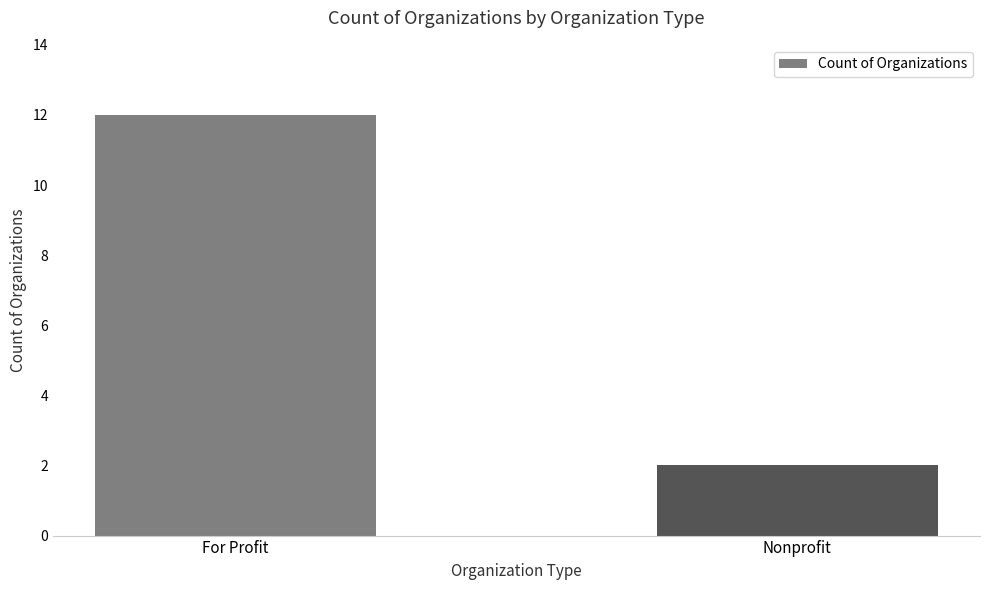

Which has a higher value, For Profit or Nonprofit?

For Profit